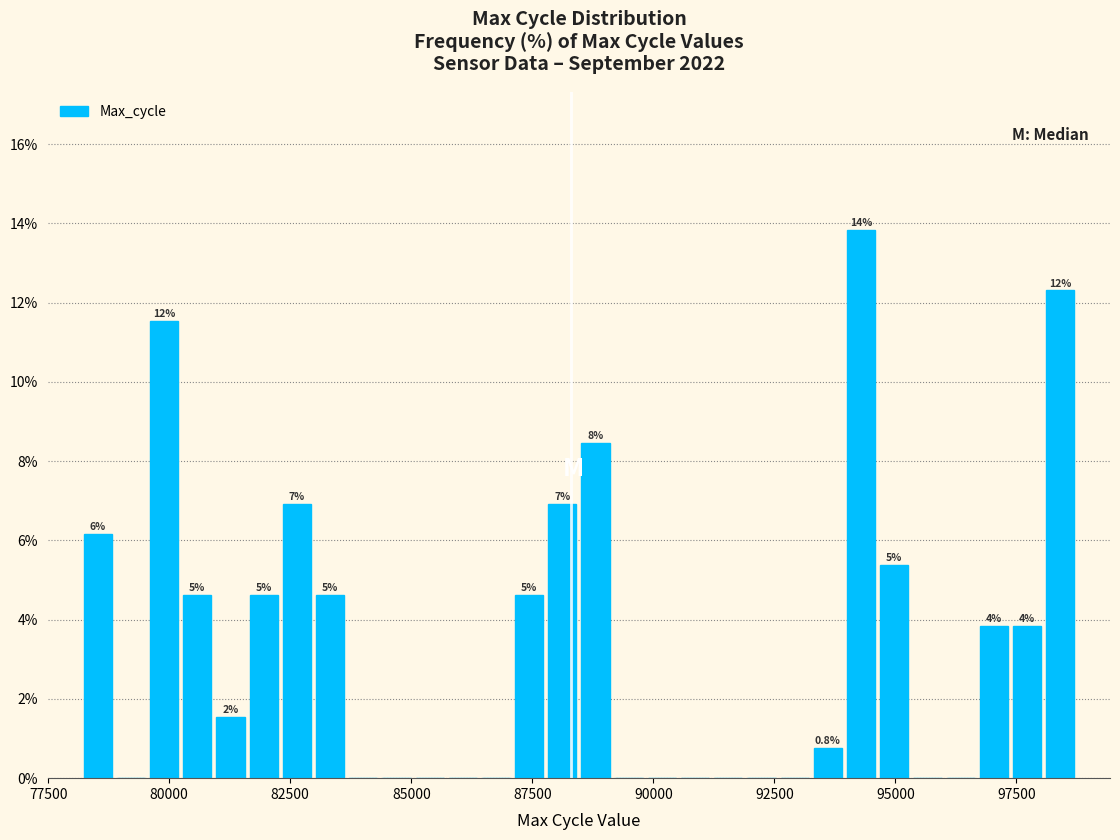

Around what value on the x-axis is the tallest bar? Give the approximate position of its centre, as read against the axis.

94500